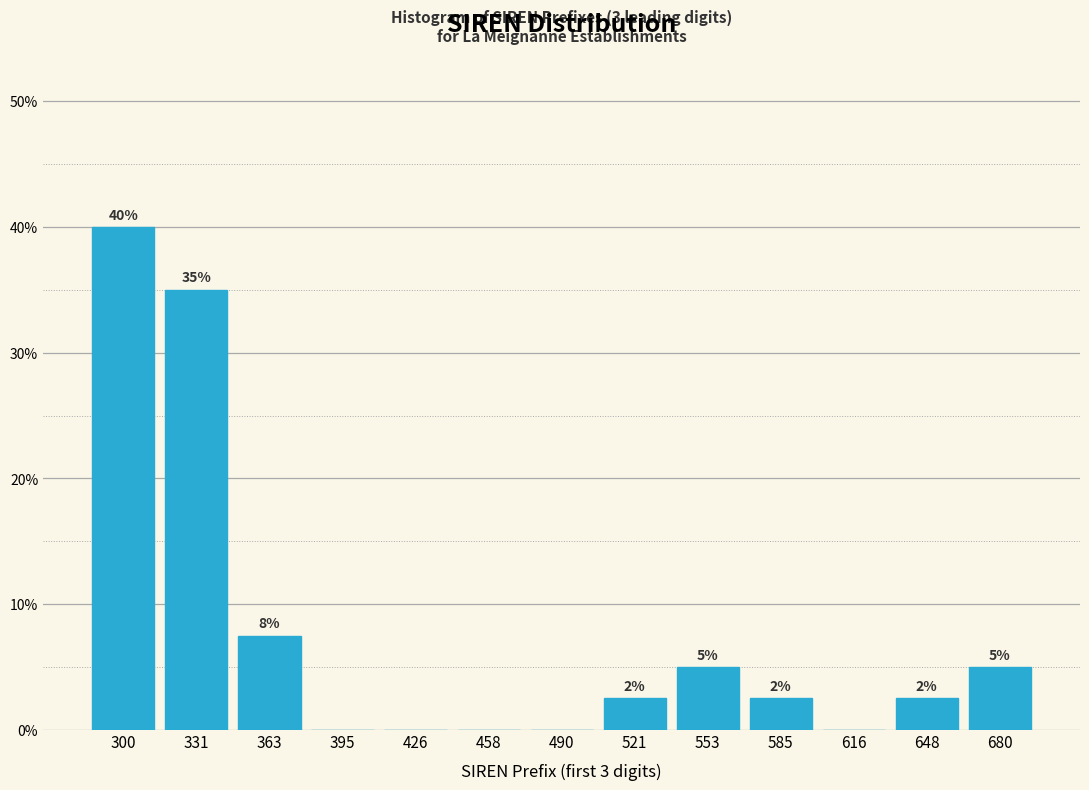

True or false: the data shows 2.5 at 585.

True